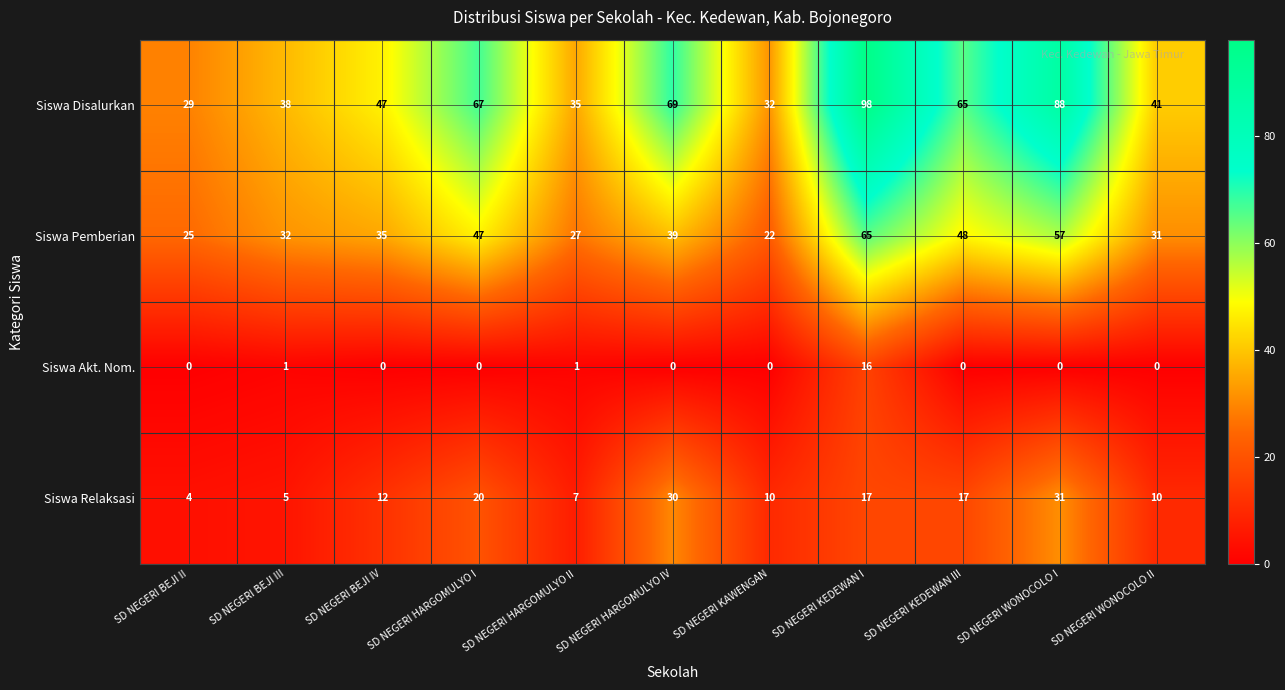

Which series has the largest range (max minus min)?

Siswa Disalurkan